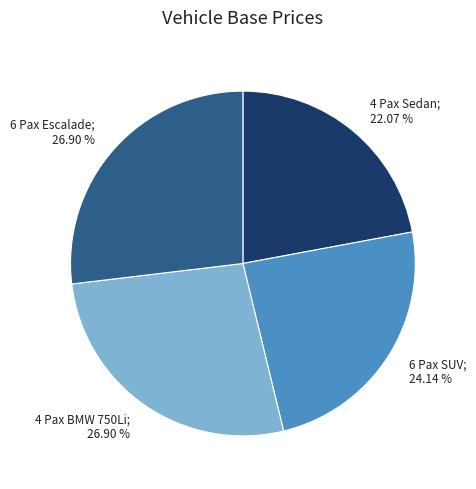

To the nearest percent, what percentage of the pie is 6 Pax SUV?

24%